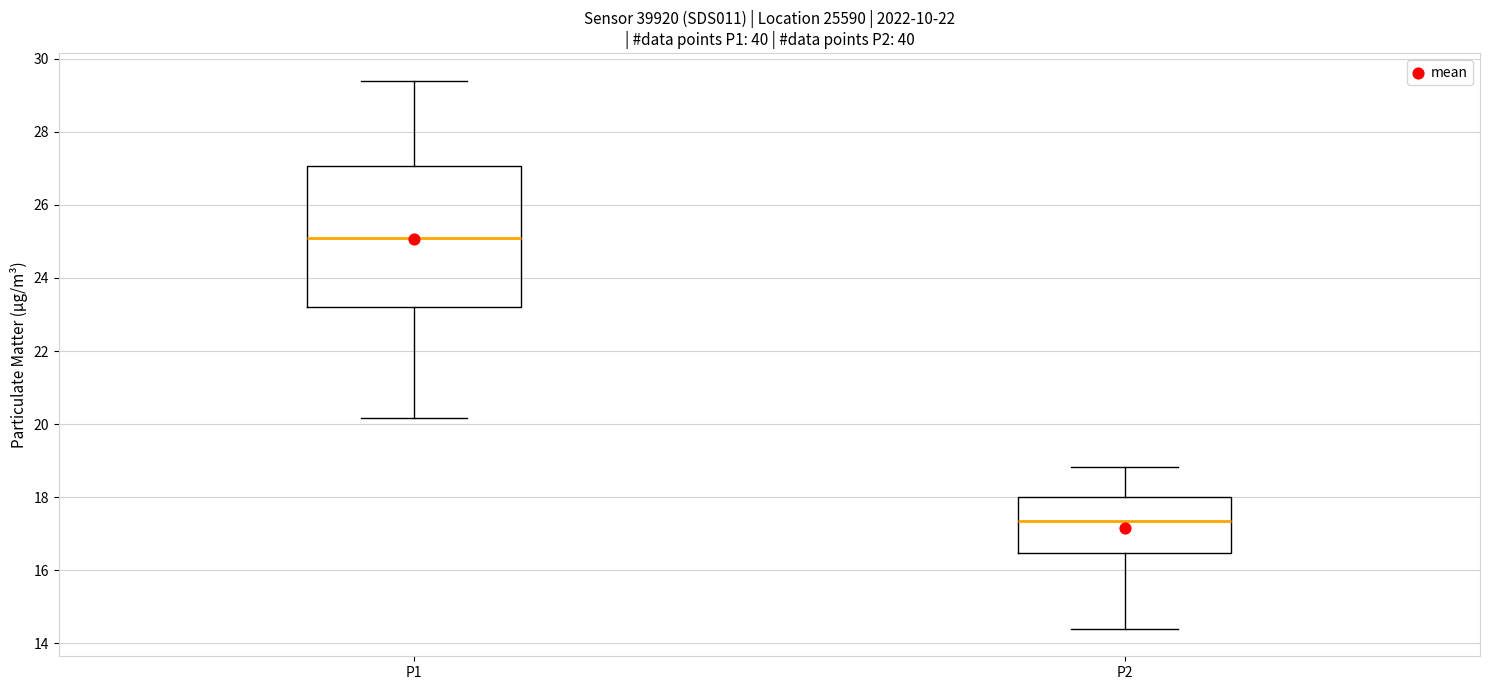

Where is the lower edge of the box for P1 on the y-axis? The values are not printed on the chart, so give them approximately, as read against the axis.

23.2